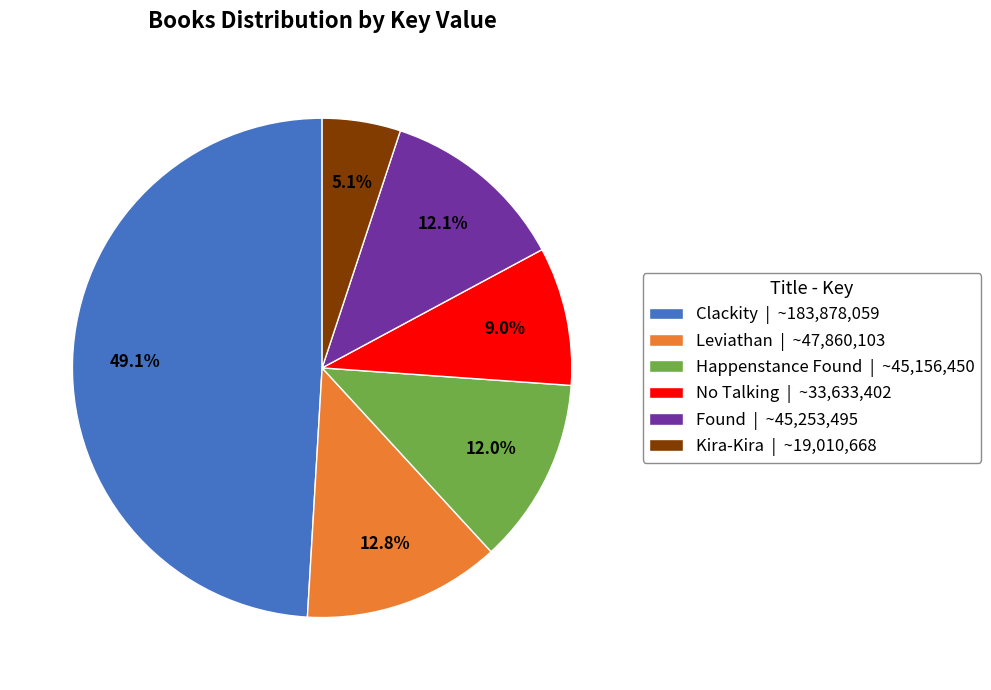

To the nearest percent, what is the difference between the largest and smallest slice percentages?

44%